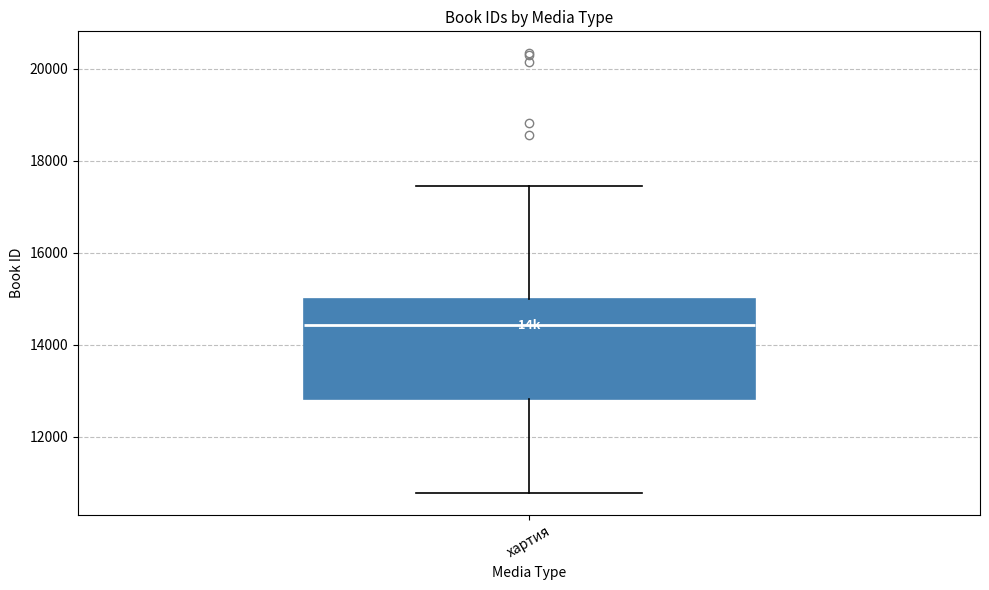

Transcribe this box plot: give where the median line is, the range the box spans, and where the two whiskers end, as read against the y-axis. The values are not printed on the chart, so give them approximately, as read against the axis.

median 14400, box 12800 to 15000, whiskers 10800 to 17400